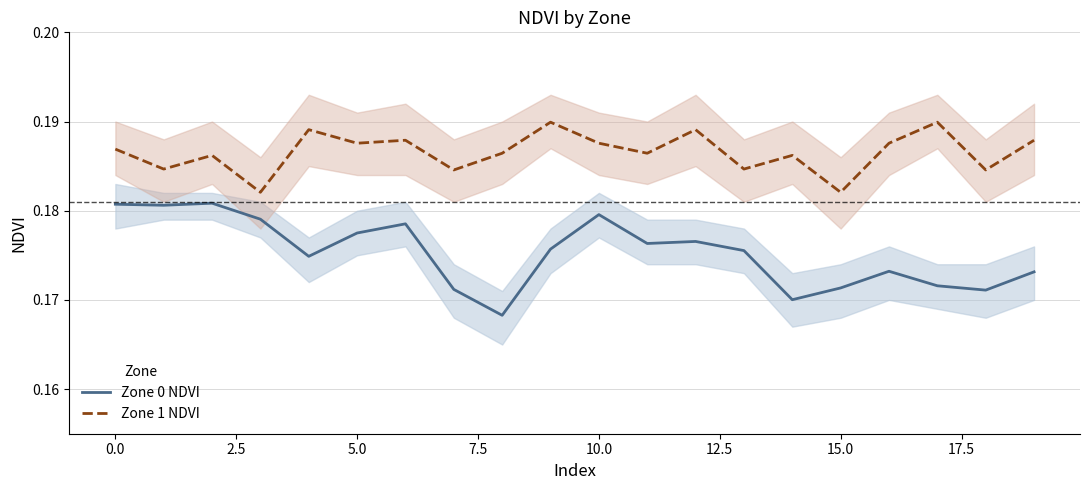

What are all the series names shown in the legend?

Zone 0 NDVI, Zone 1 NDVI